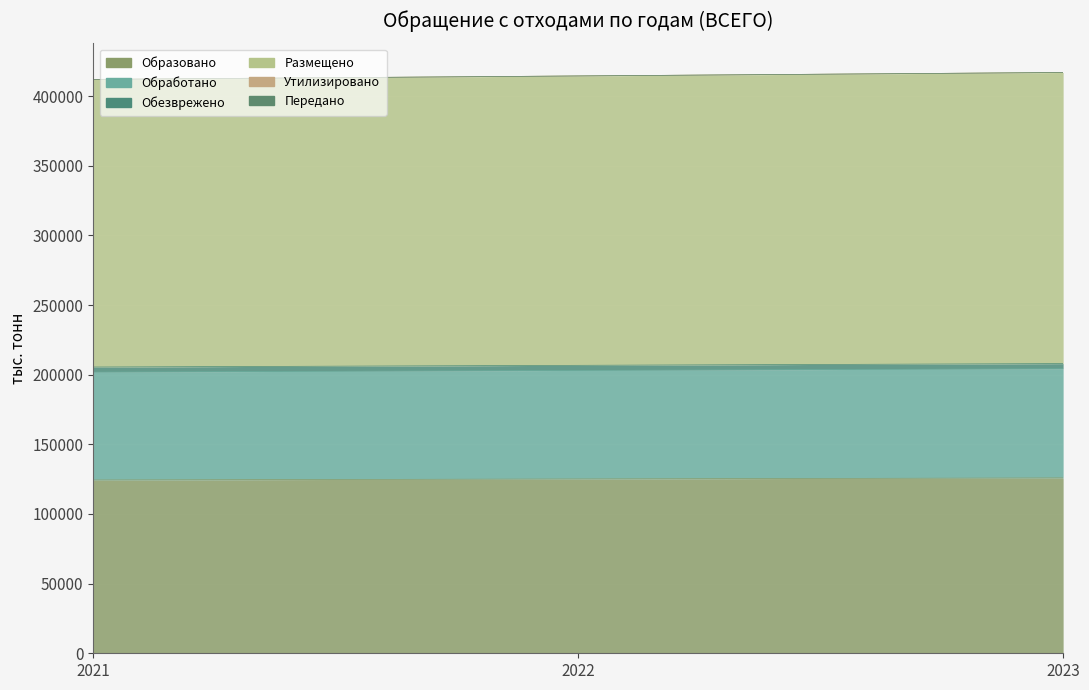

At which label is Обезврежено closest to 206718?

2022